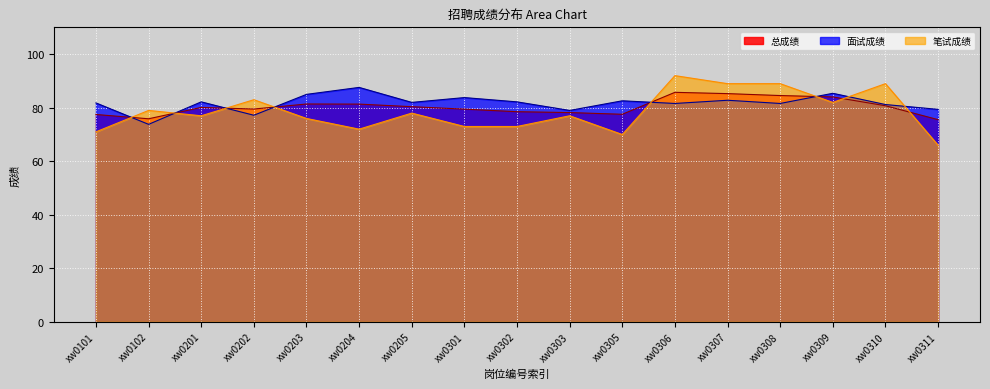

Which series has the widest spread of values?

笔试成绩